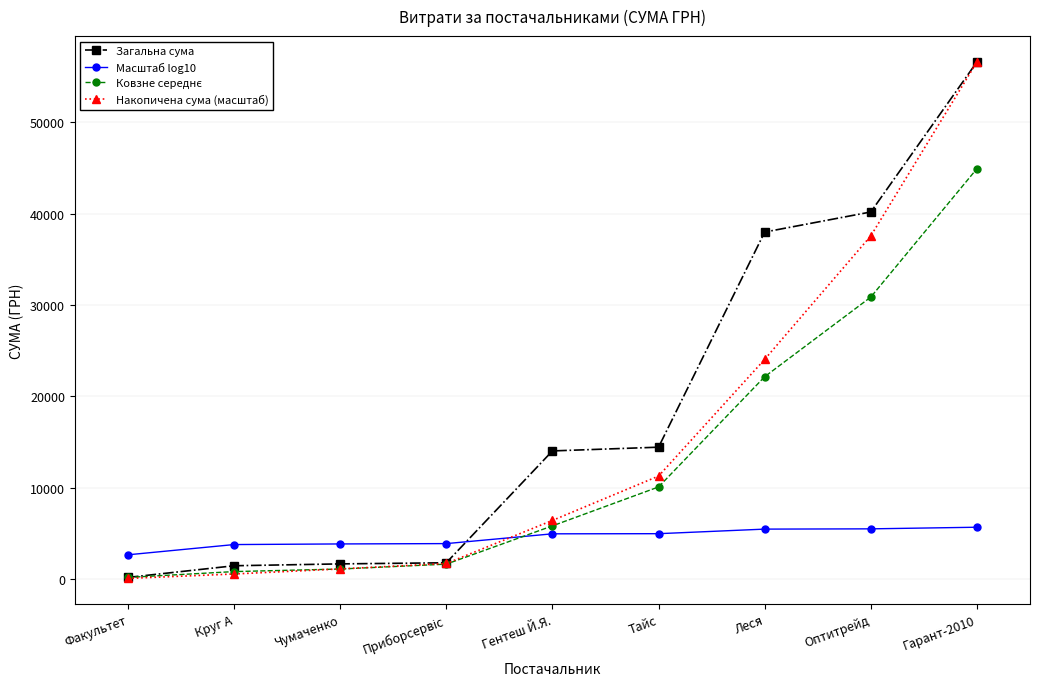

What is the approximate value of Накопичена сума (масштаб) at Тайс?

11263.6